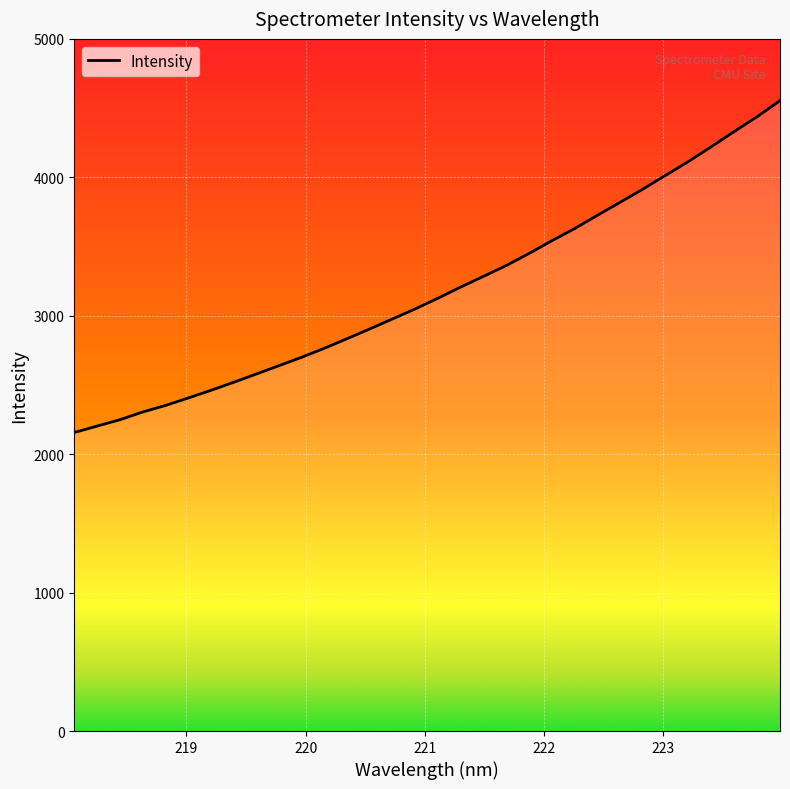

What is the minimum value shown in the chart?

2156.6